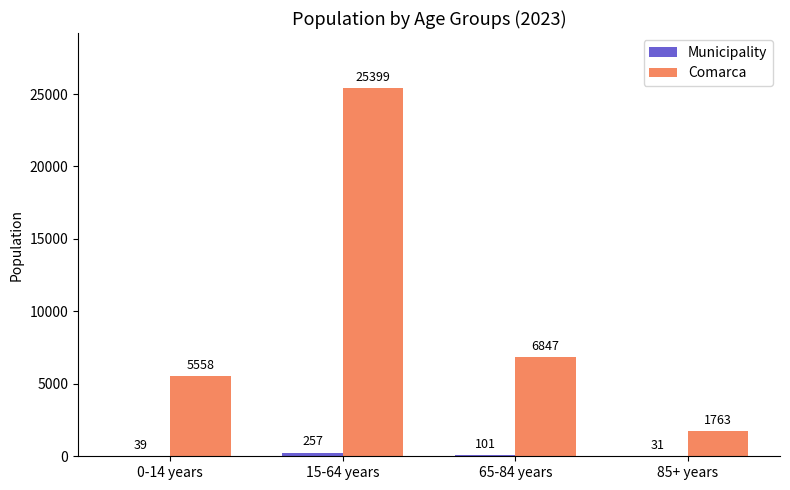

What is the sum of all Comarca values?

39567